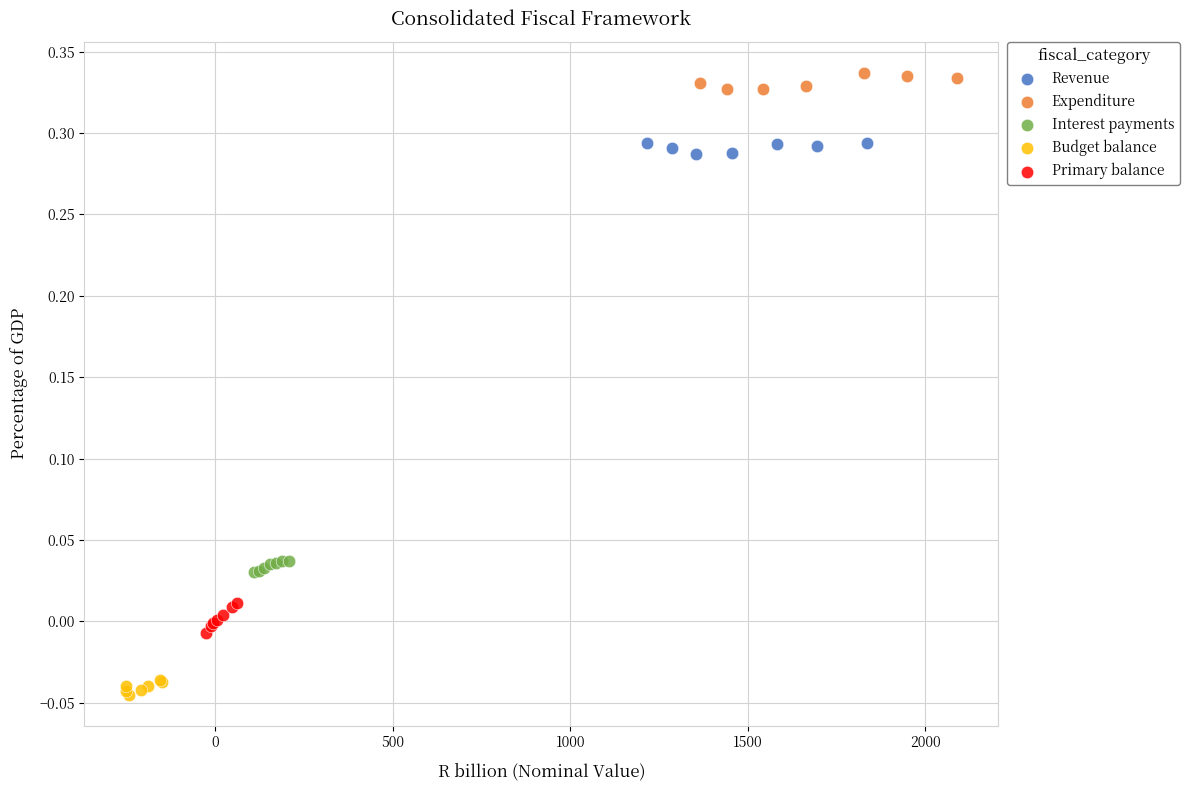

What are all the series names shown in the legend?

Revenue, Expenditure, Interest payments, Budget balance, Primary balance